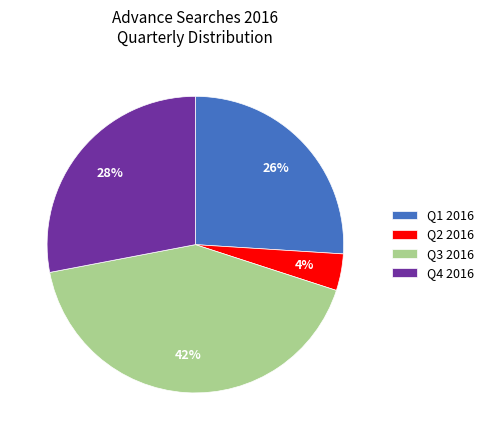

Is the sum of Q2 2016 and Q1 2016 greater than half?

No